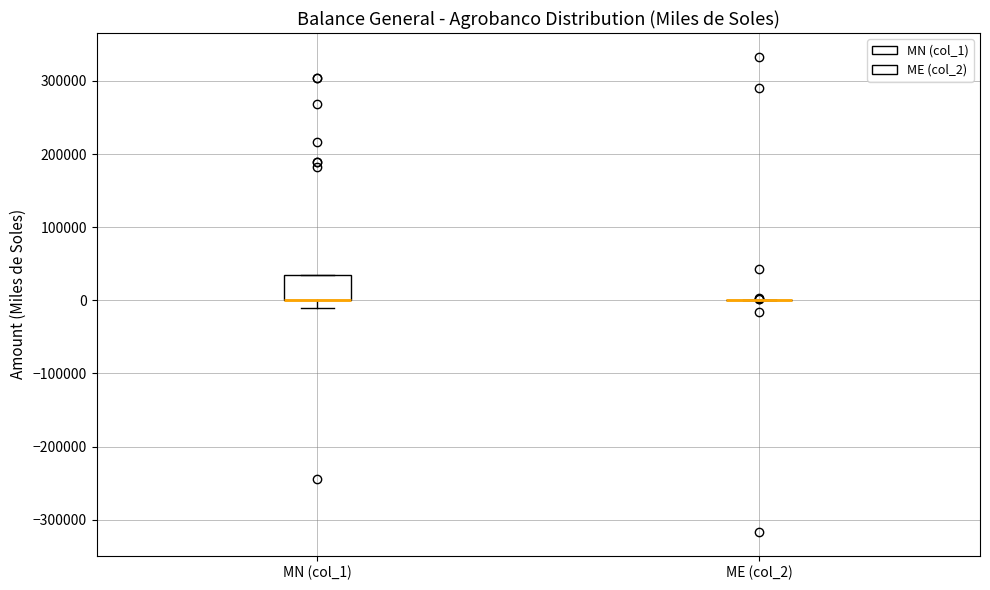

Reading left to right, read every box against the y-axis: the position of its median line, the range the box covers, and the ends of its whiskers. The values are not printed on the chart, so give them approximately, as read against the axis.

MN (col_1): median 0 (drawn on the box's lower edge), box 0 to 30000, whiskers -10000 to 30000
ME (col_2): box collapsed to a line at 0, whiskers 0 to 0